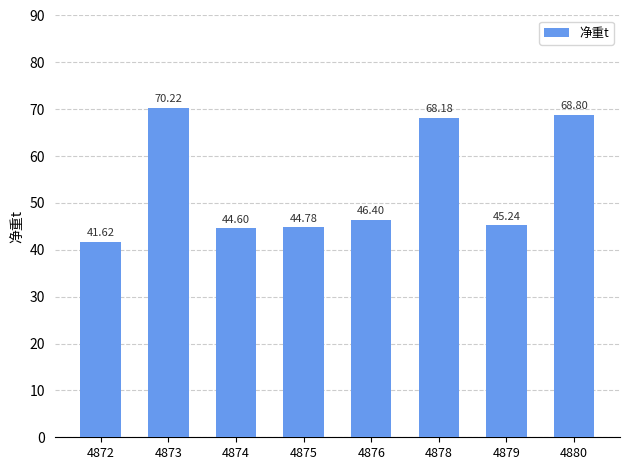

Rank the categories by value from lowest to highest.

4872, 4874, 4875, 4879, 4876, 4878, 4880, 4873